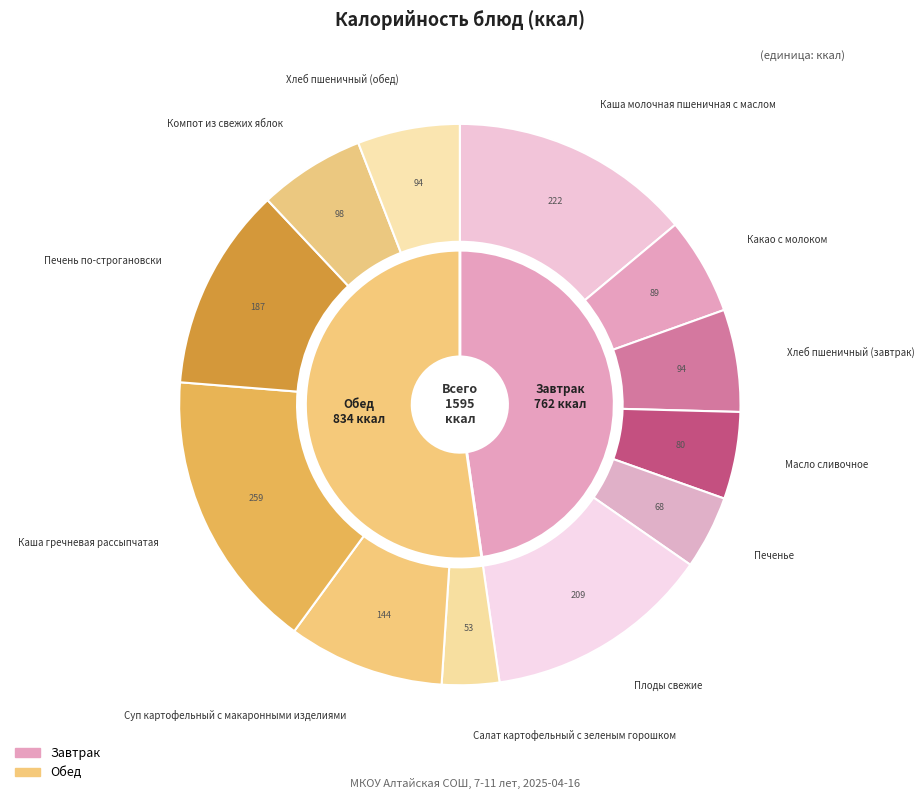

Is it true that Хлеб пшеничный (обед) is 6% of the pie?

True